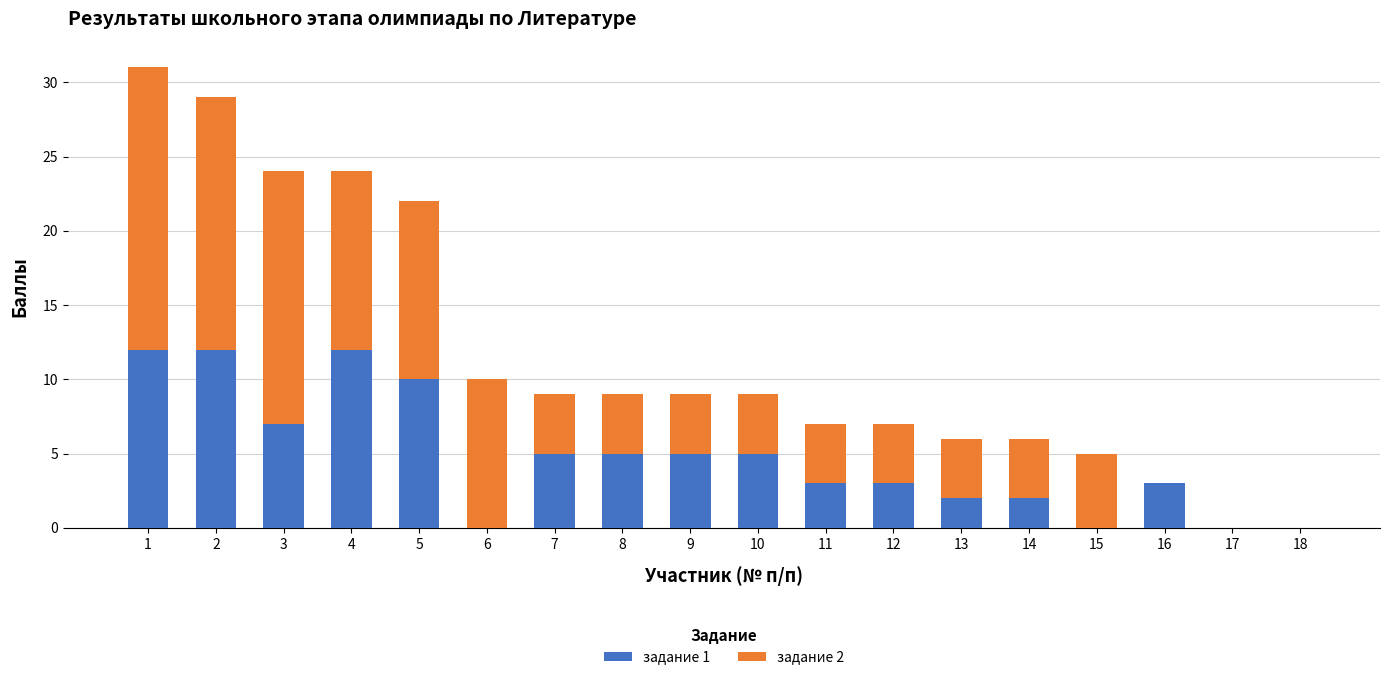

What is the highest value of the задание 1 series?

12